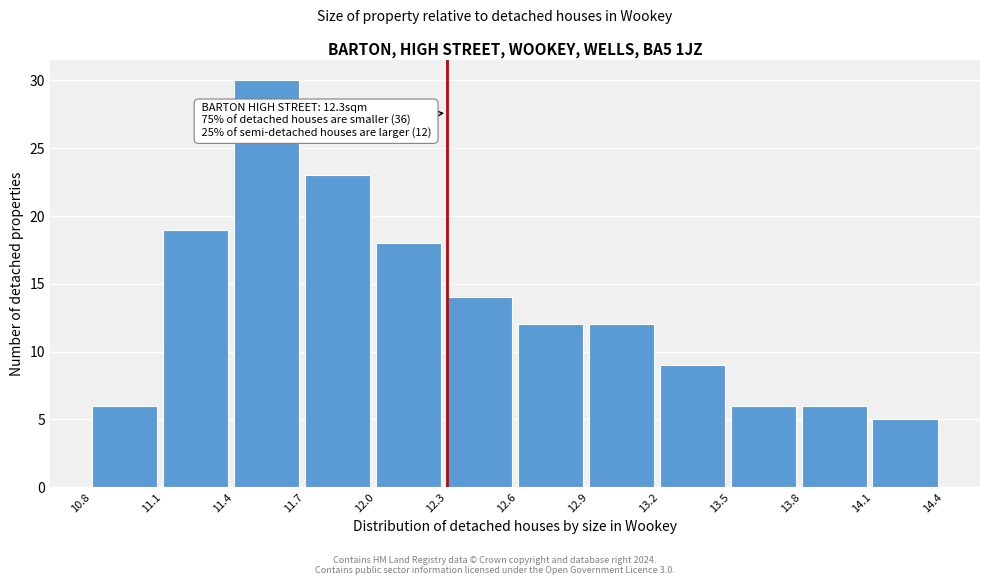

Over which range of the x-axis is the bar tallest?

11.4 to 11.7